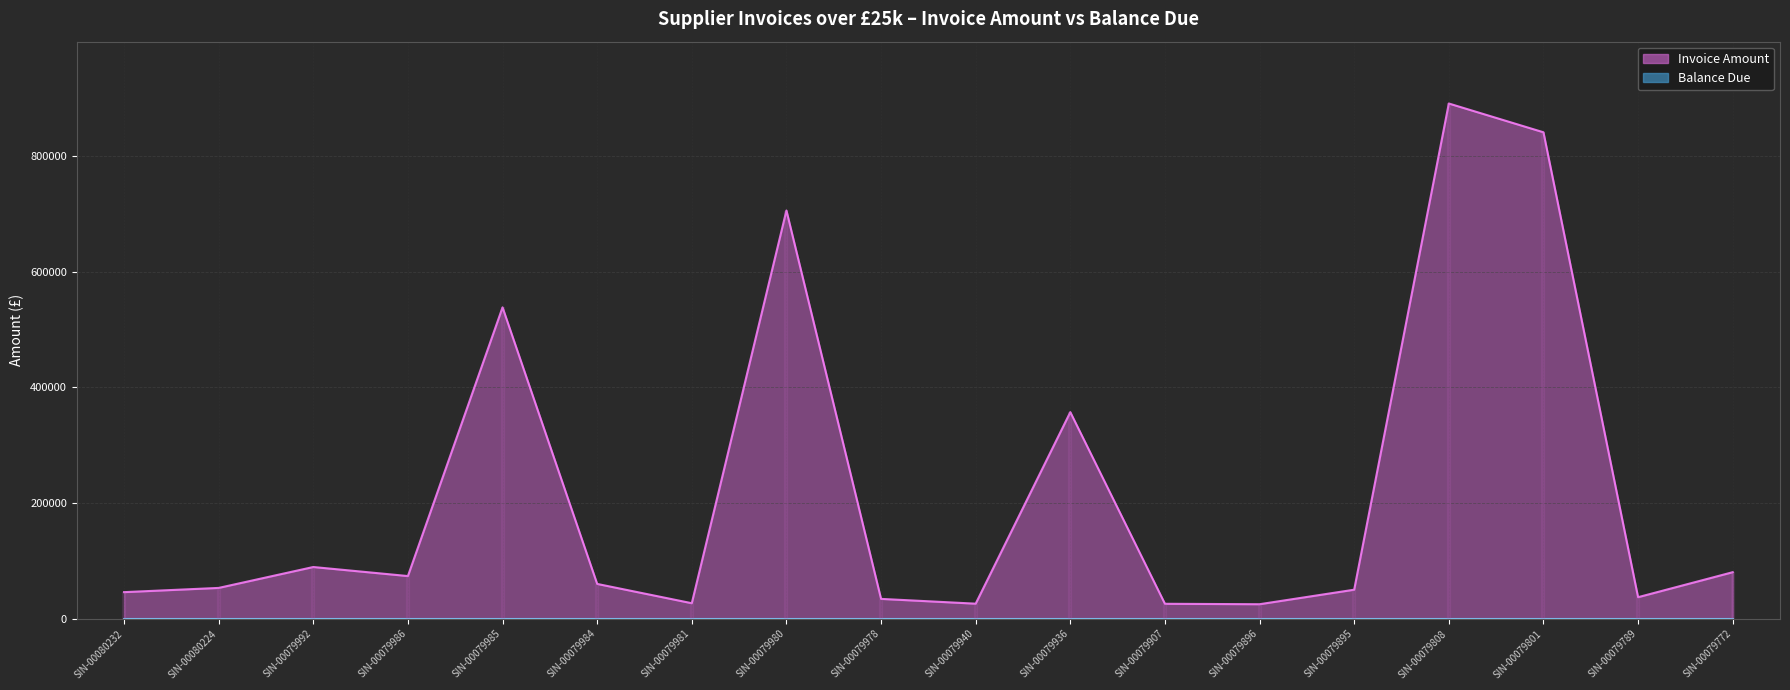

What is the maximum value shown in the chart?

890850.7